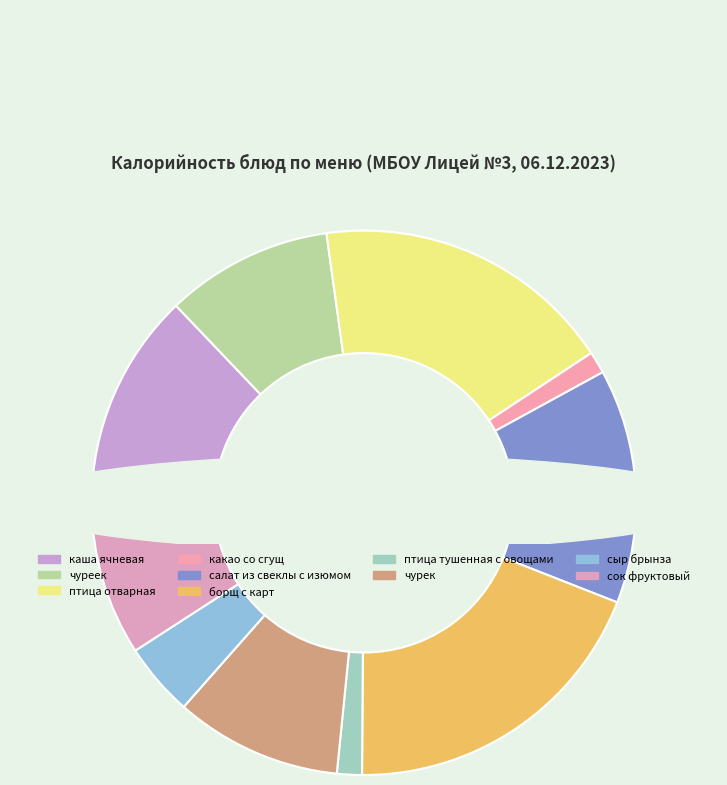

To the nearest percent, what is the average slice percentage?

10%